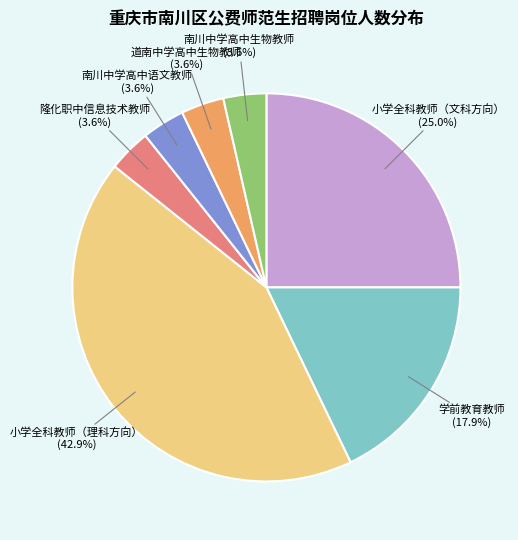

Which category has the biggest portion of the pie?

小学全科教师（理科方向）